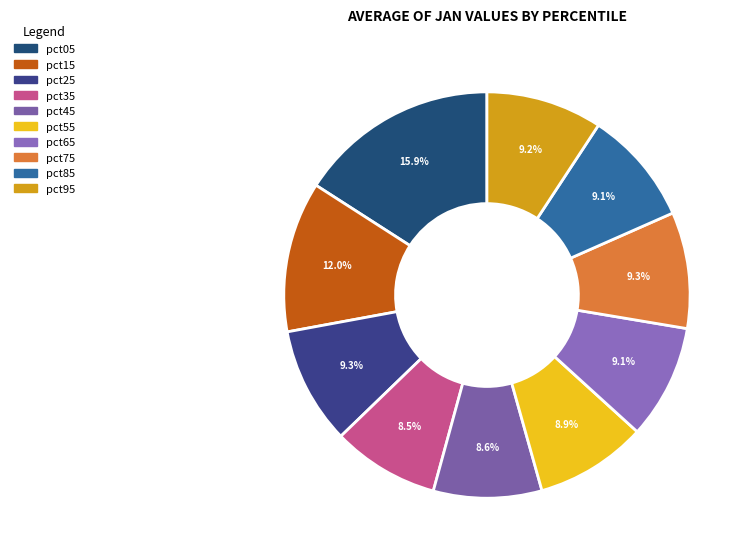

Is there a majority slice in this chart?

No